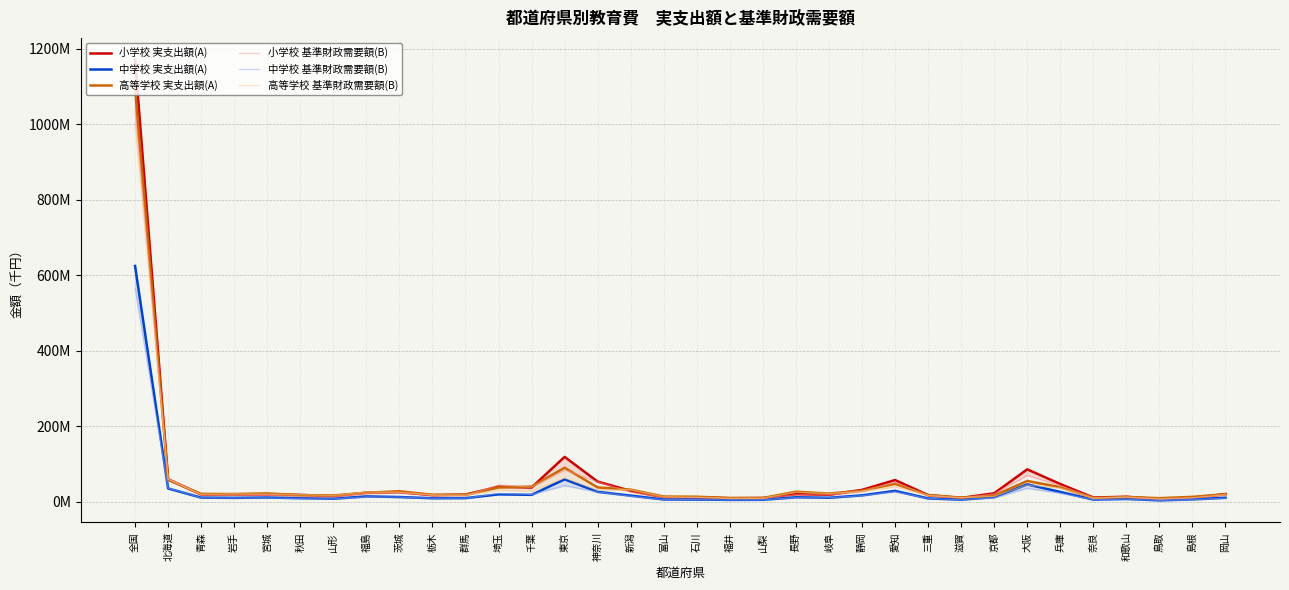

At which label is 小学校 基準財政需要額(B) closest to 521618760?

東京